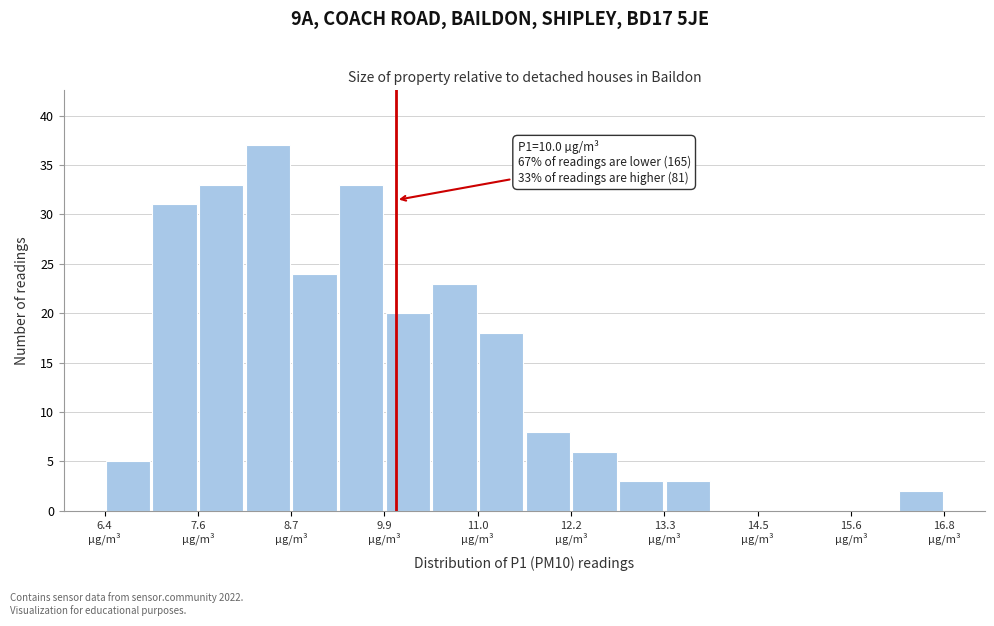

Around what value on the x-axis is the tallest bar? Give the approximate position of its centre, as read against the axis.

8.4